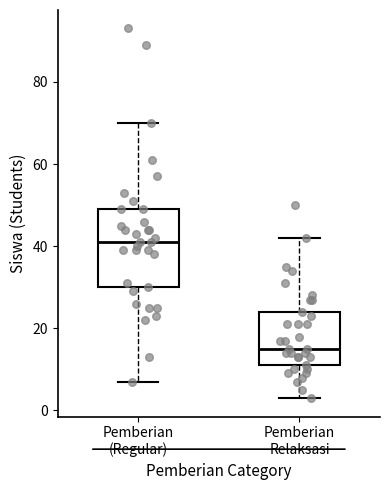

Which box is the tallest, from its lower edge to its upper edge?

Pemberian (Regular)